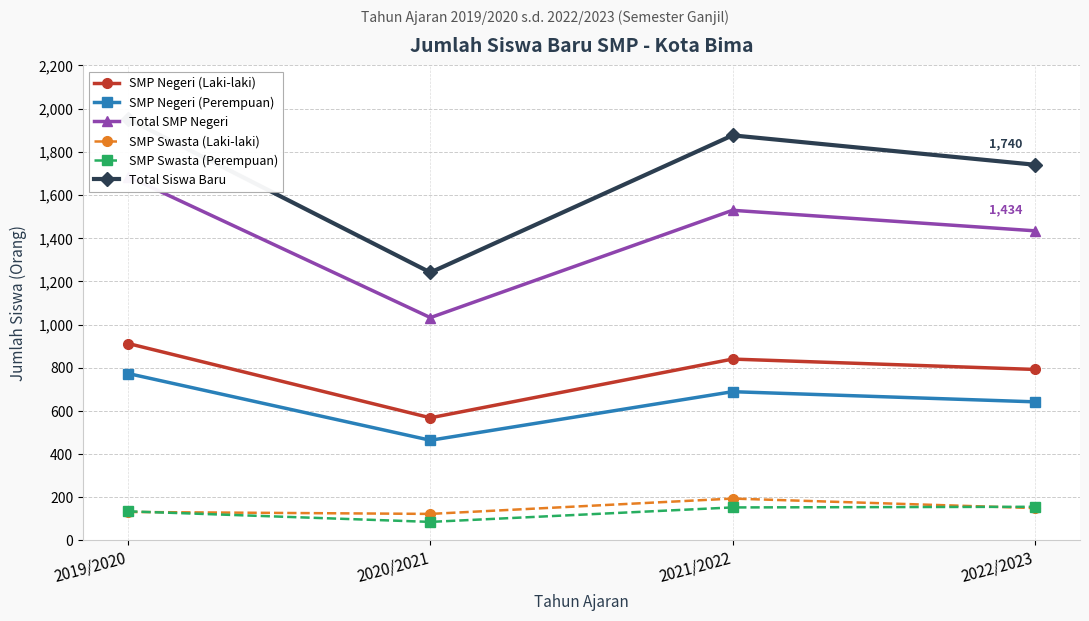

Count the SMP Negeri (Perempuan) values in the range 642 to 773.

3